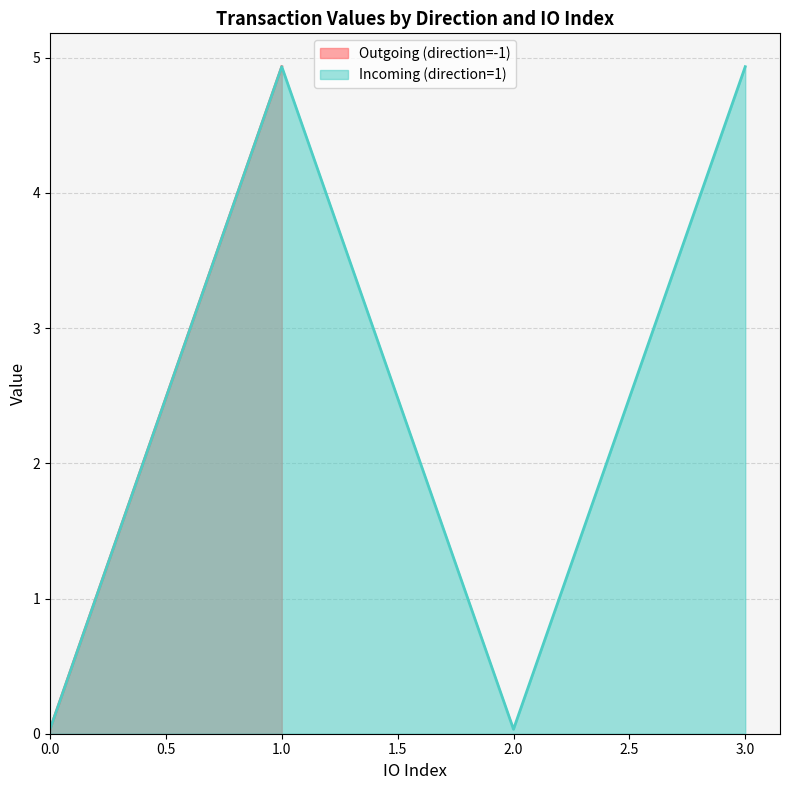

Is the value of io_index at -1 greater than the value of value at -1?

No